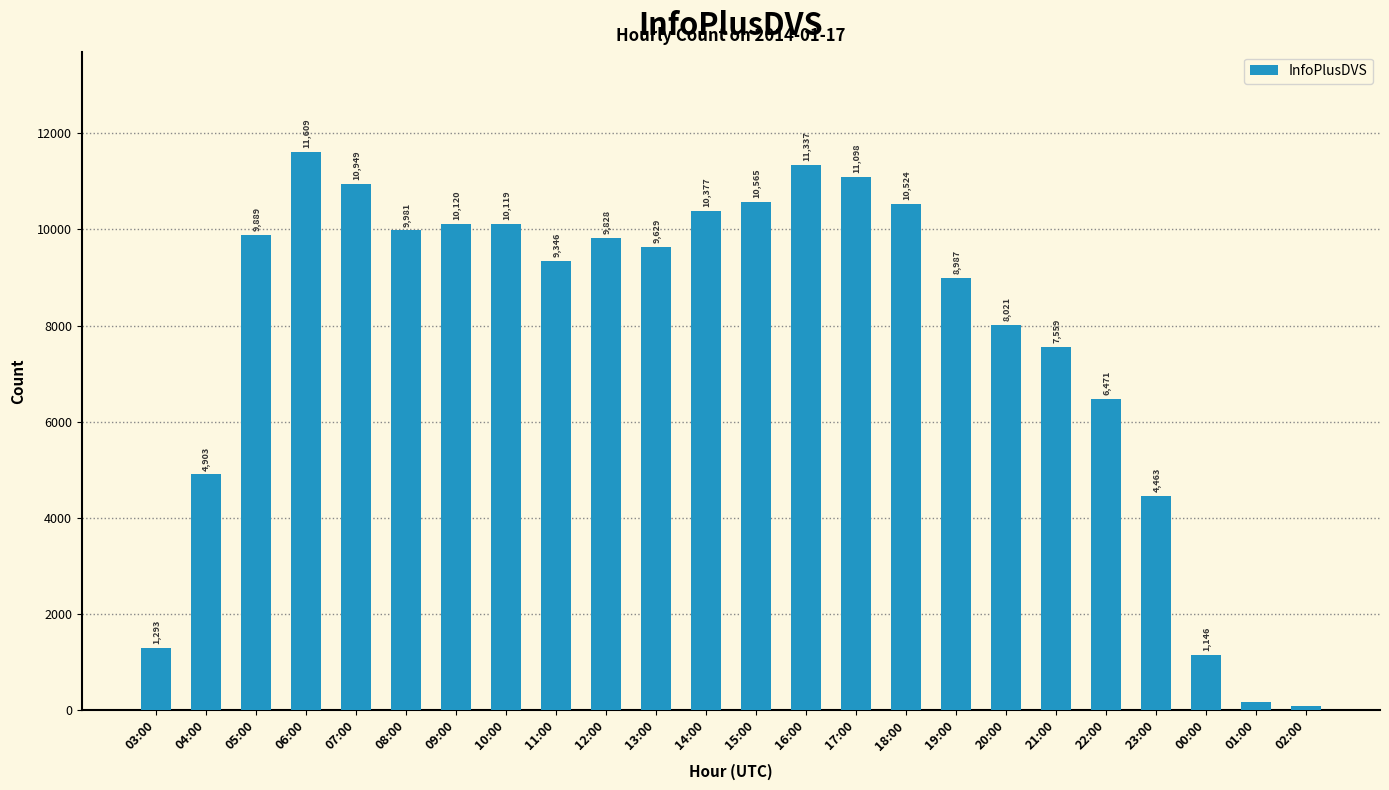

Reading left to right, what are all the values shown in this chart?

03:00=1293	04:00=4903	05:00=9889	06:00=11609	07:00=10949	08:00=9981	09:00=10120	10:00=10119	11:00=9346	12:00=9828	13:00=9629	14:00=10377	15:00=10565	16:00=11337	17:00=11098	18:00=10524	19:00=8987	20:00=8021	21:00=7559	22:00=6471	23:00=4463	00:00=1146	01:00=171	02:00=95